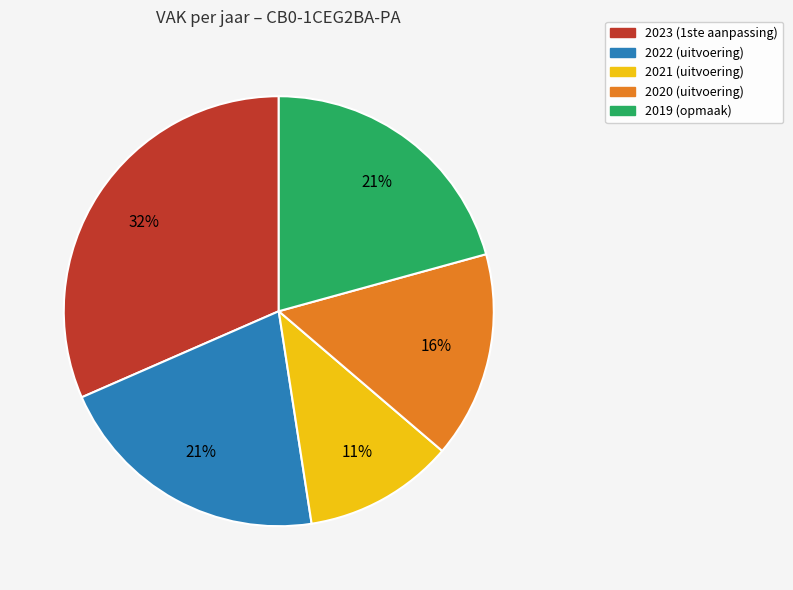

Between 2020 (uitvoering) and 2021 (uitvoering), which is larger?

2020 (uitvoering)